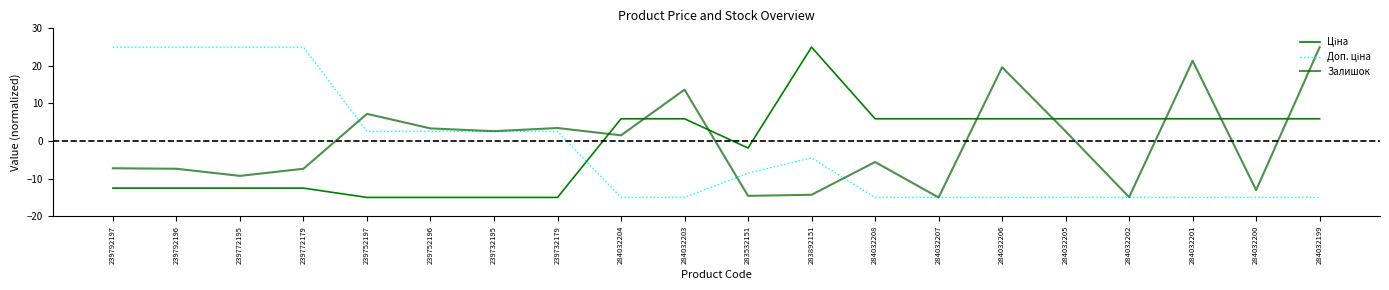

Reading left to right, list all the values displayed in this chart.

Ціна: -12.5	-12.5	-12.5	-12.5	-15.0	-15.0	-15.0	-15.0	5.9	5.9	-1.8	25.0	5.9	5.9	5.9	5.9	5.9	5.9	5.9	5.9
Доп. ціна: 25.0	25.0	25.0	25.0	2.6	2.6	2.6	2.6	-15.0	-15.0	-8.5	-4.5	-15.0	-15.0	-15.0	-15.0	-15.0	-15.0	-15.0	-15.0
Залишок: -7.2	-7.4	-9.3	-7.4	7.2	3.4	2.6	3.5	1.5	13.7	-14.6	-14.3	-5.6	-15.0	19.6	2.6	-14.9	21.4	-13.1	25.0